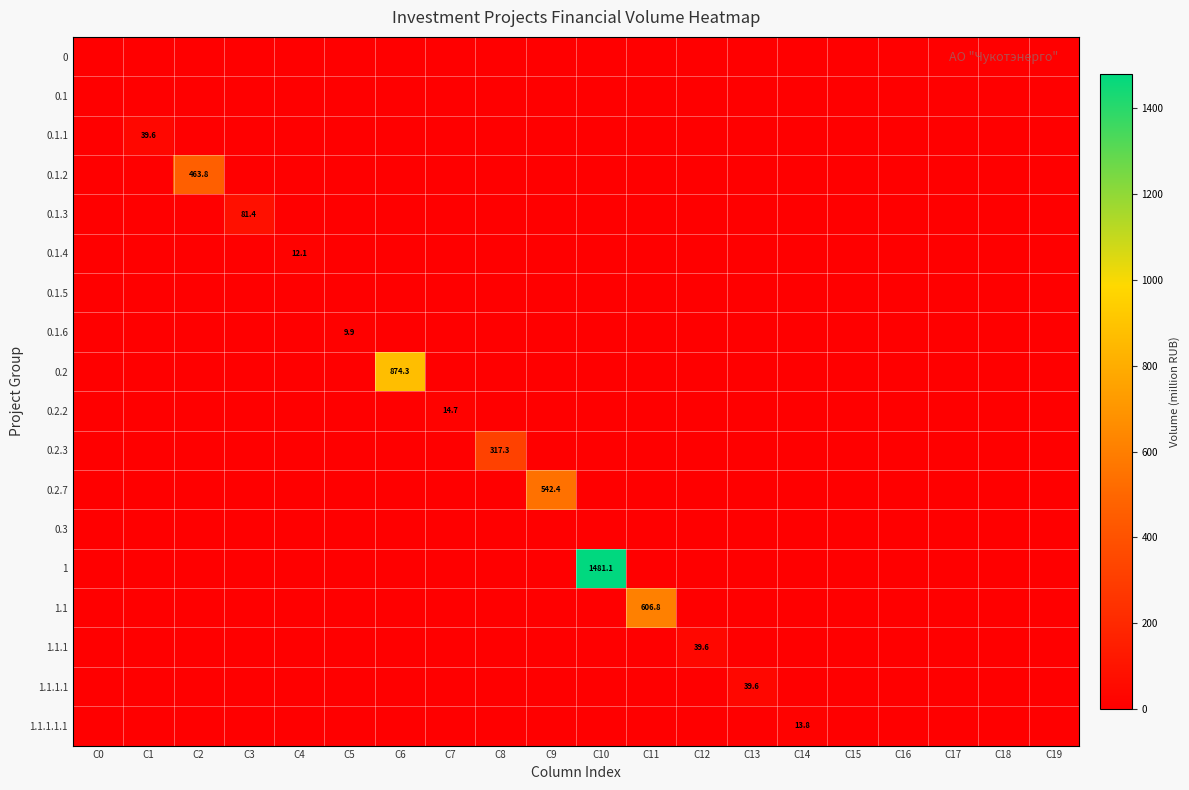

At C6, list the series in order from largest to smallest.

0.2, 0, 0.1, 0.1.1, 0.1.2, 0.1.3, 0.1.4, 0.1.5, 0.1.6, 0.2.2, 0.2.3, 0.2.7, 0.3, 1, 1.1, 1.1.1, 1.1.1.1, 1.1.1.1.1